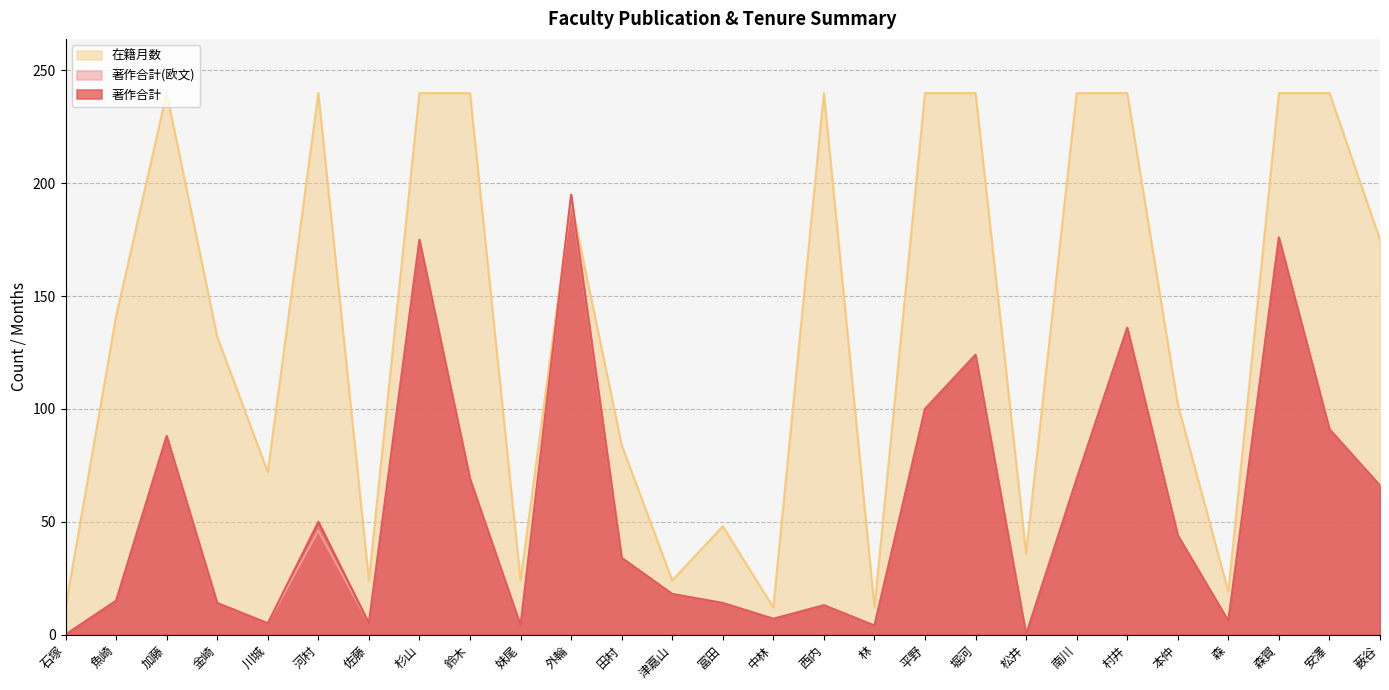

At how many categories does at least one series exceed 138?

14